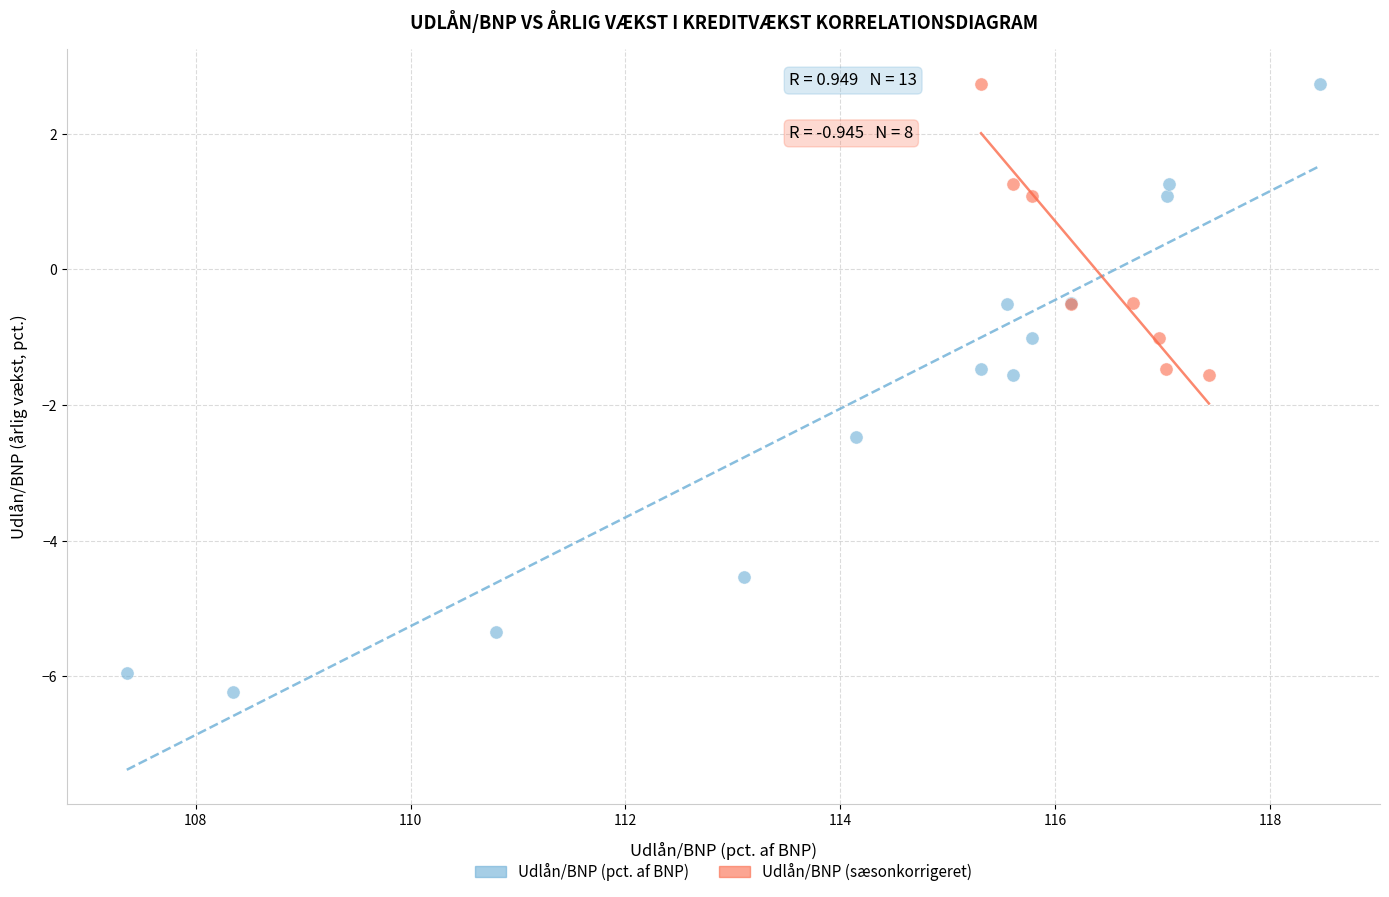

Which series has the widest spread of Y values?

Udlån/BNP (pct. af BNP)